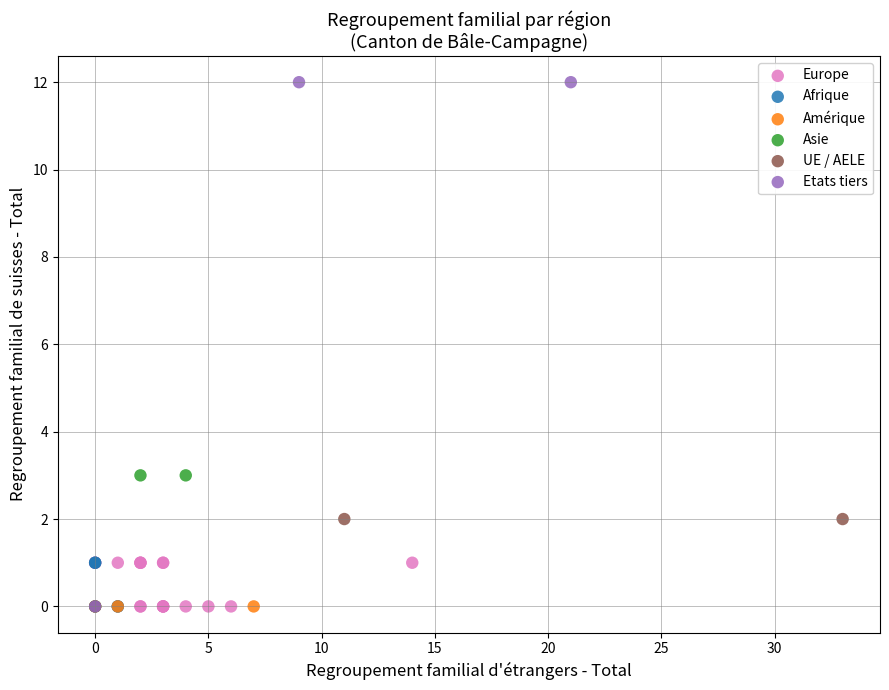

What are all the series names shown in the legend?

Europe, Afrique, Amérique, Asie, UE / AELE, Etats tiers